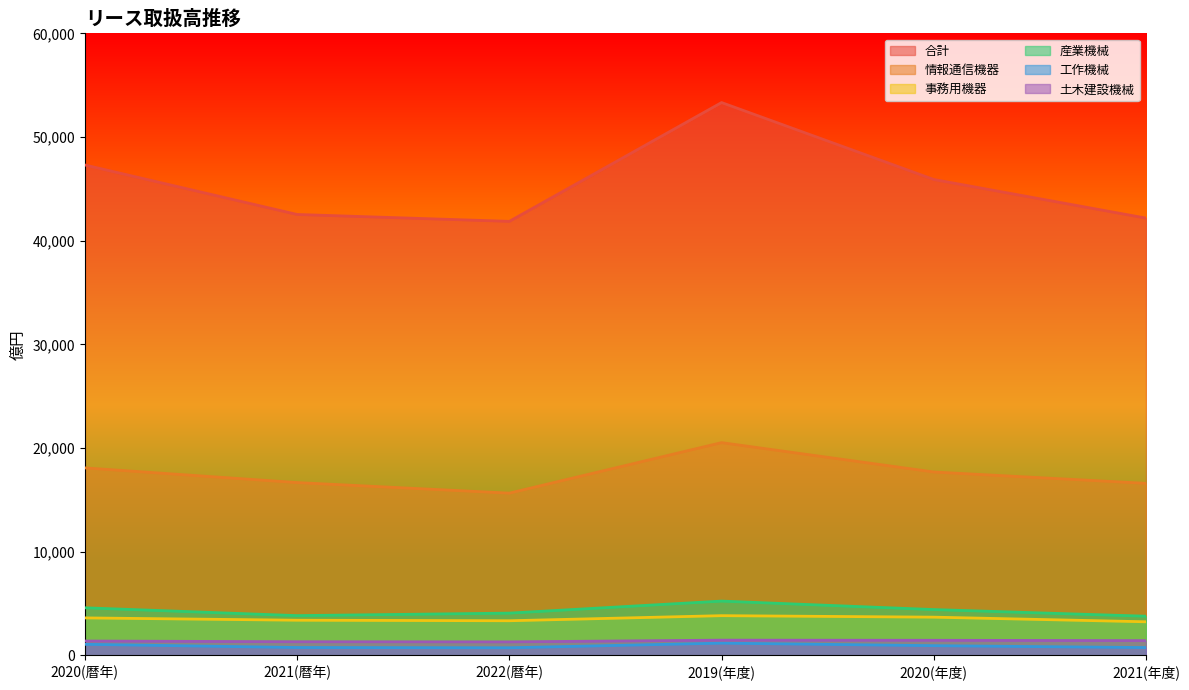

Is the value of 土木建設機械 at 2020(年度) greater than the value of 事務用機器 at 2020(年度)?

No